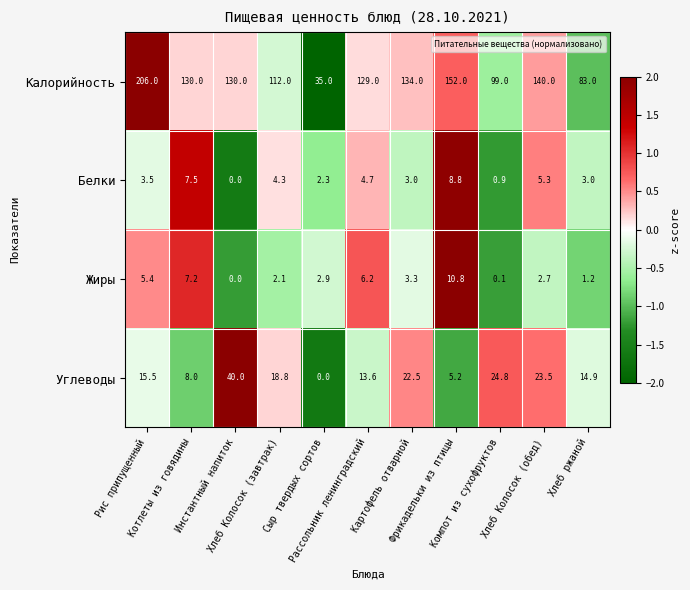

Rank the series by their maximum value, from lowest to highest.

Белки, Жиры, Углеводы, Калорийность